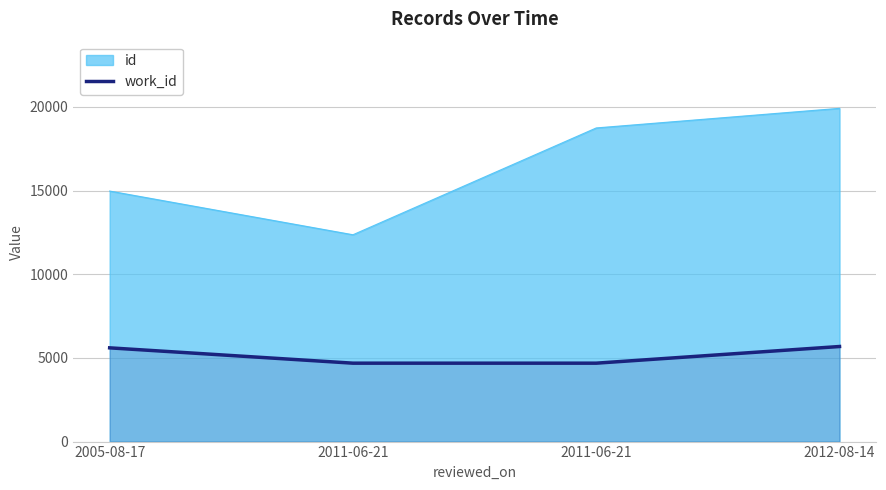

At which category does the chart reach its peak across all series?

2012-08-14